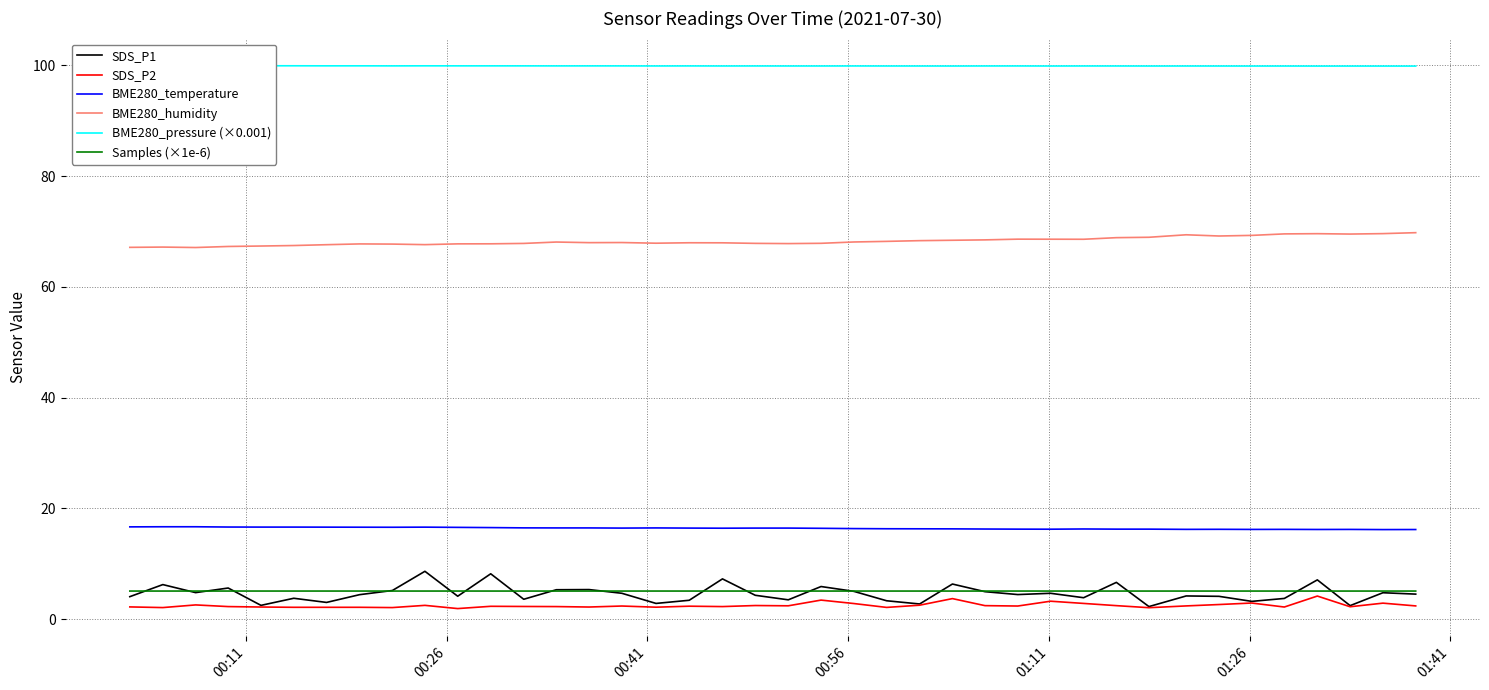

True or false: BME280_pressure (×0.001) and SDS_P2 cross at least once.

False